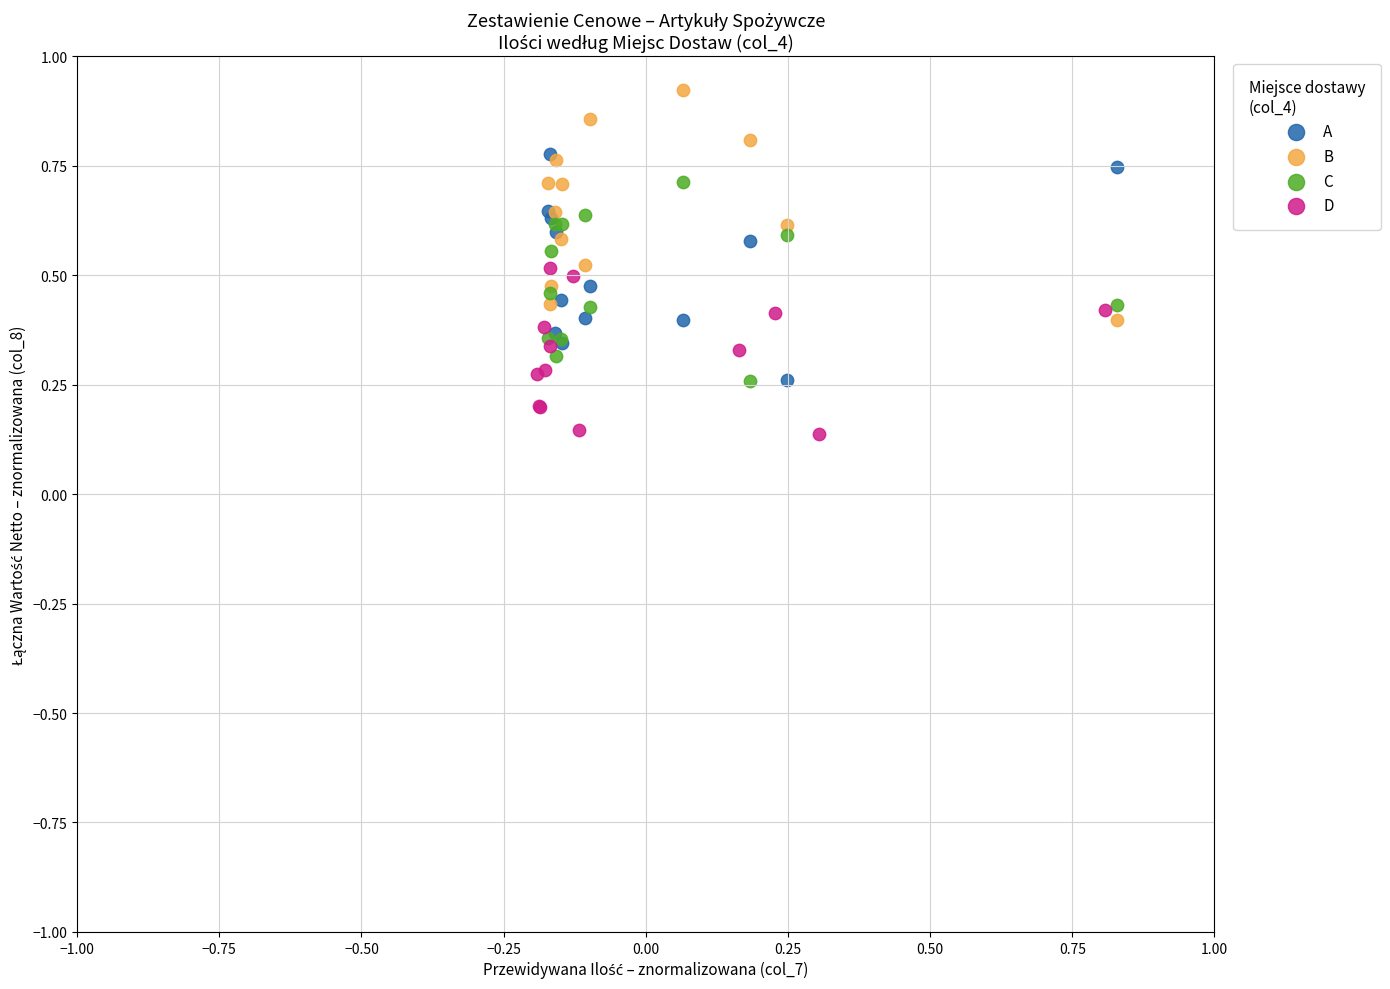

Which series contains the highest Y value?

B